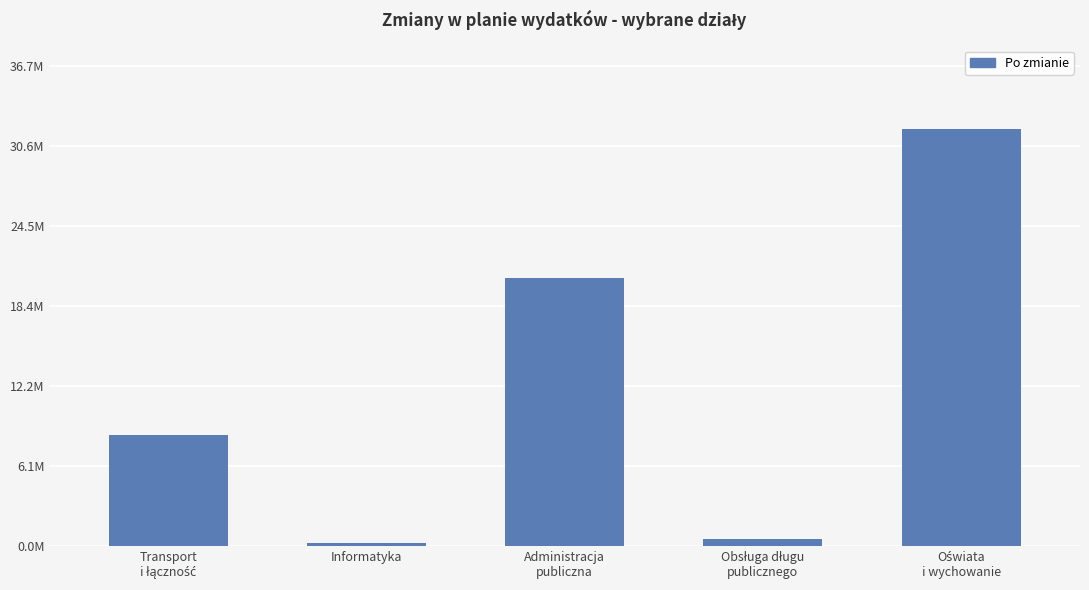

Does the chart contain any negative values?

No